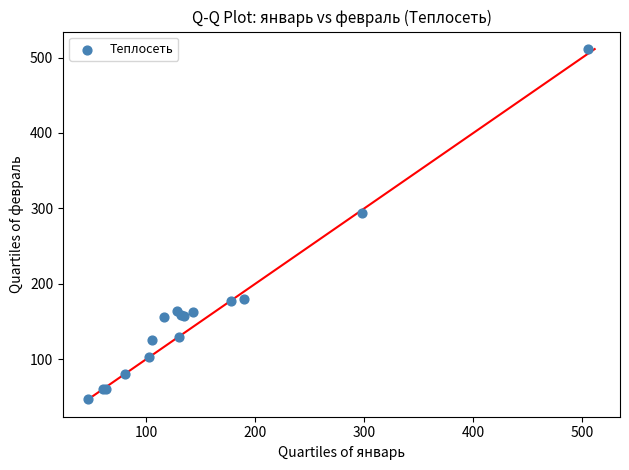

What Y value in the scatter plot is closest to 279?

294.2